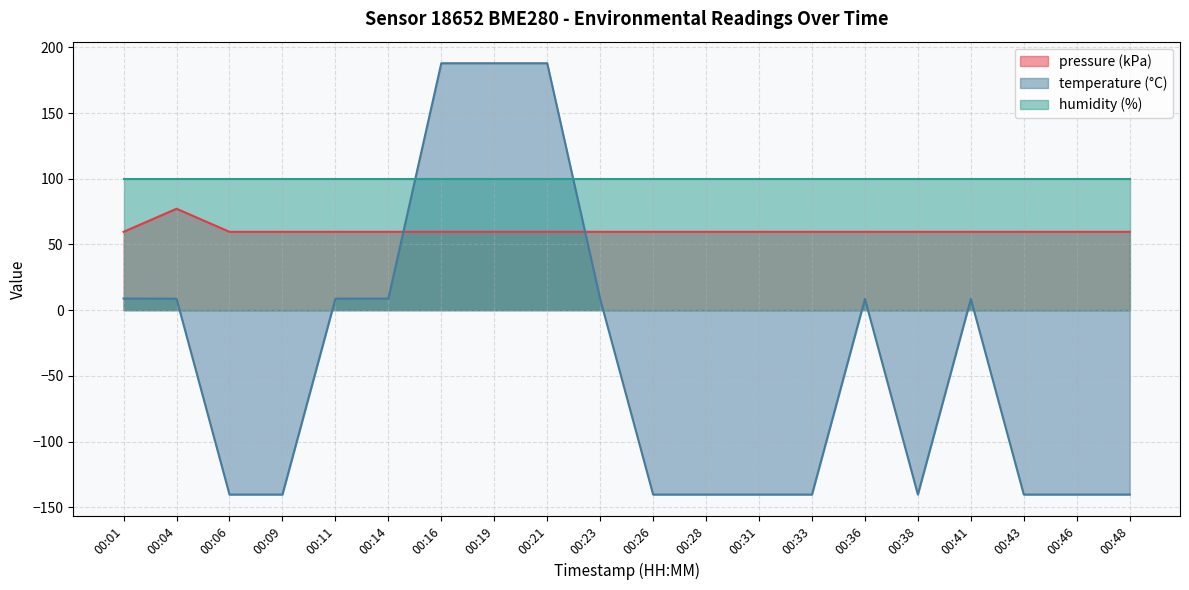

Where is the first local maximum for temperature?

00:36